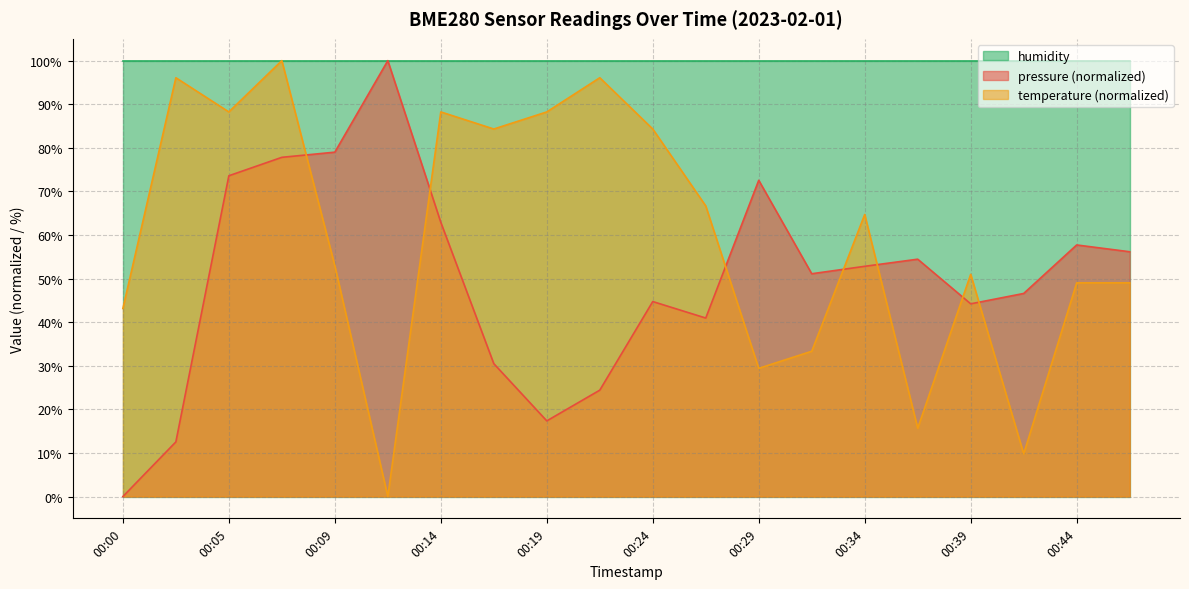

What is the sum of all pressure values?

999.4